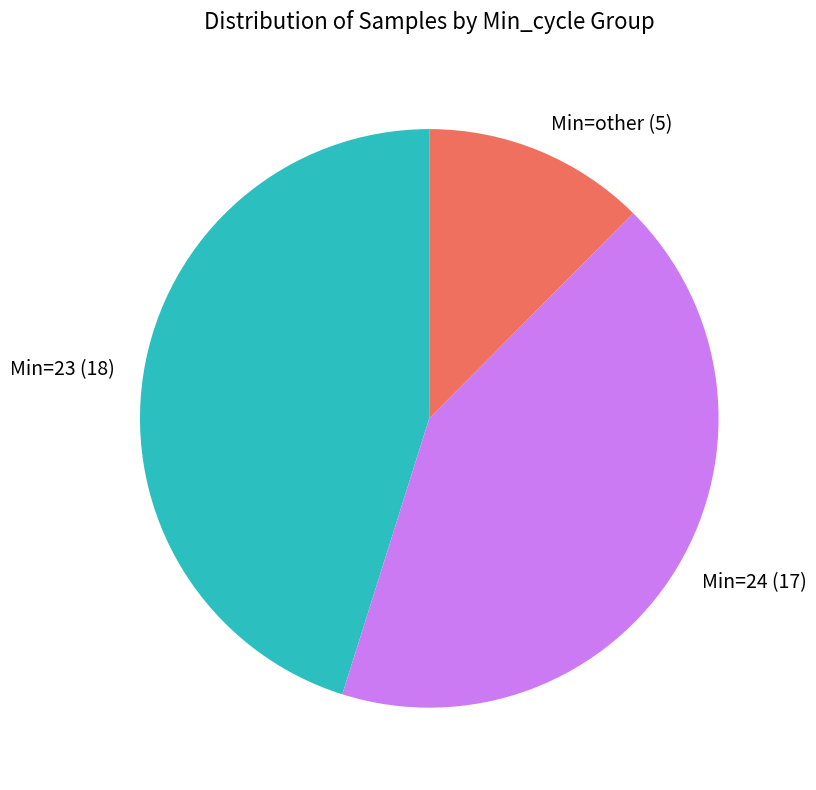

Is there a majority slice in this chart?

No